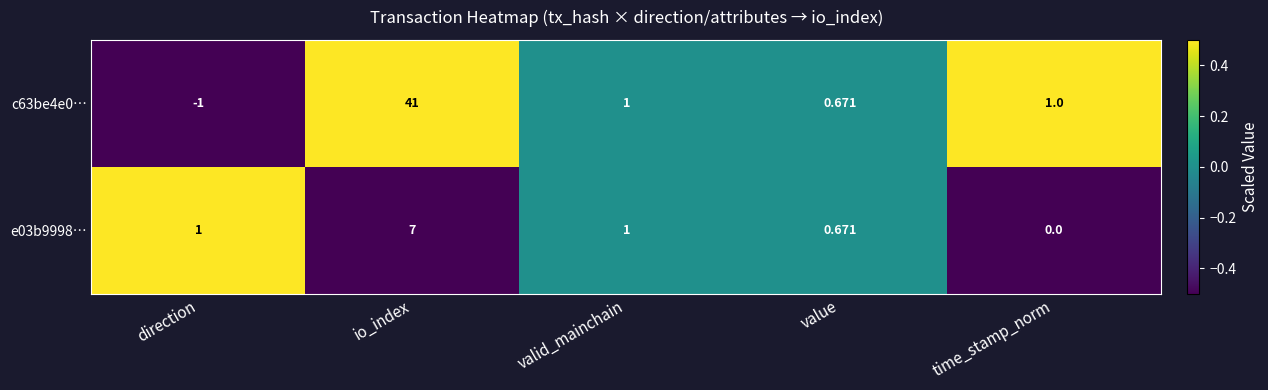

Count the number of categories in the chart.

5